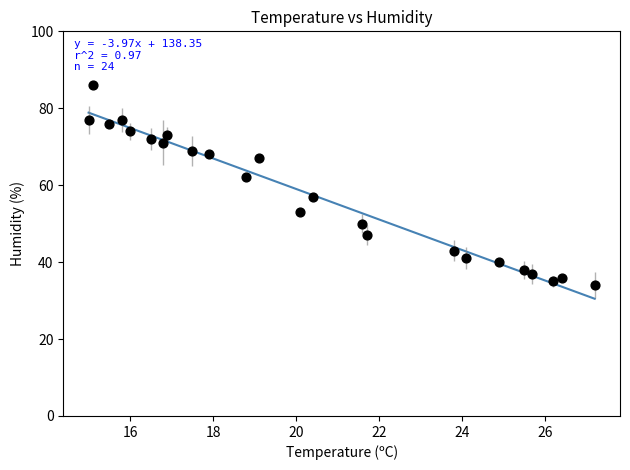

What Y value in the scatter plot is closest to 60?

62